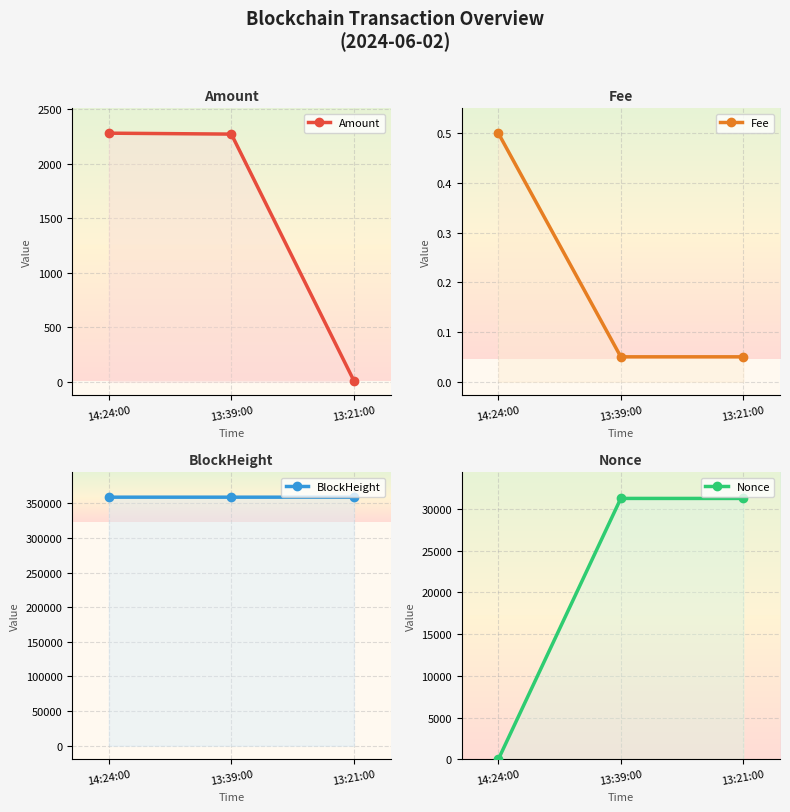

Reading left to right, extract all data points from this chart.

Amount: 2282.2	2273.7	10.0
Fee: 0.5	0.1	0.1
BlockHeight: 359105.0	359096.0	359093.0
Nonce: 0.0	31272.0	31269.0